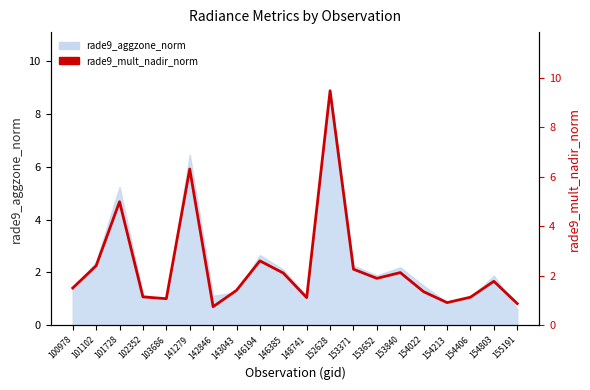

What is the change in value from 146194 to 146385?

-0.5